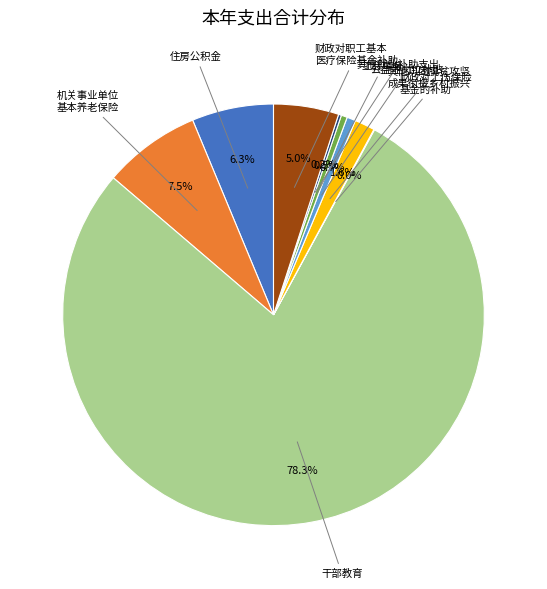

Is there a majority slice in this chart?

Yes